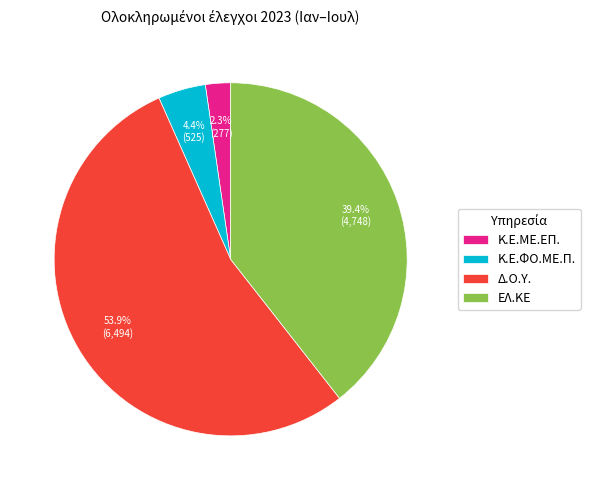

What is the majority slice?

Δ.Ο.Υ.